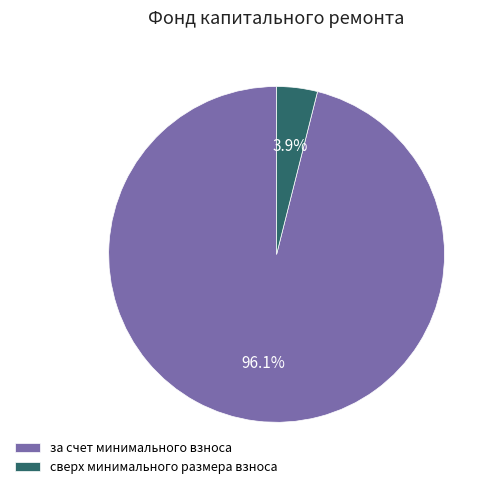

Which category has the biggest portion of the pie?

за счет минимального взноса